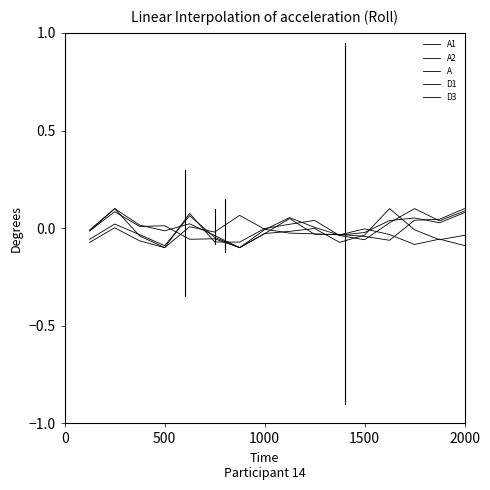

Is this an area chart (filled region under the line)?

No